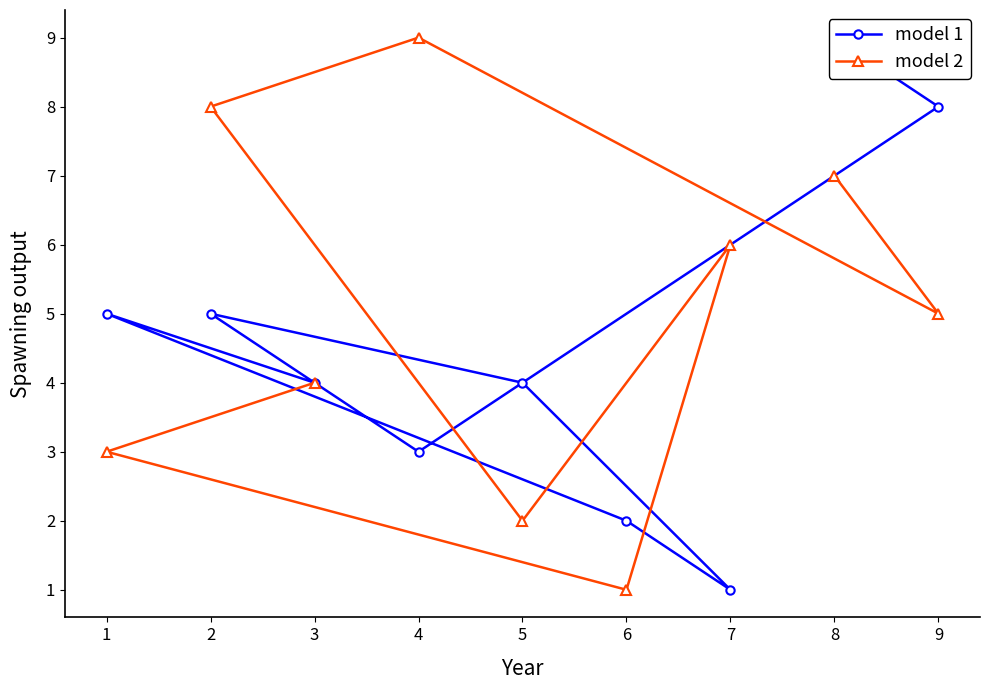

The model 2 series shows 7 at 8. True or false?

True